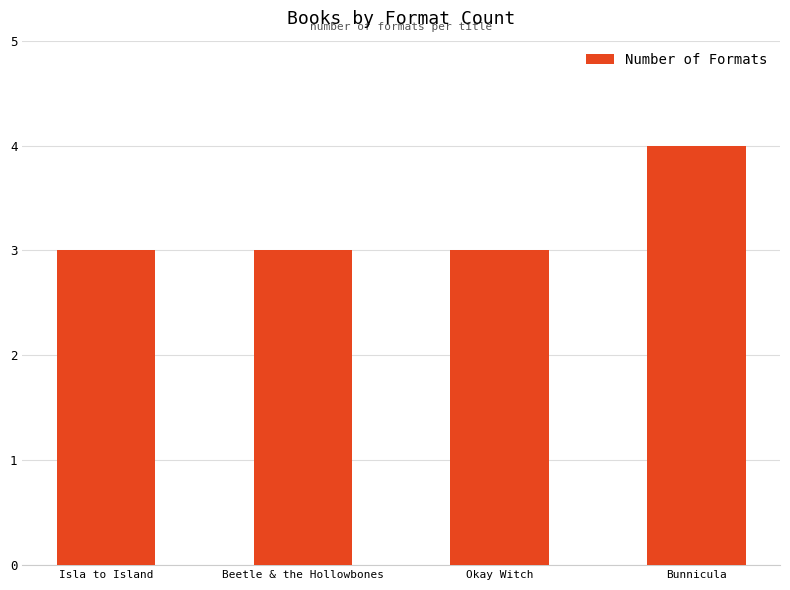

What is the label of the 4th bar from the right?

Isla to Island